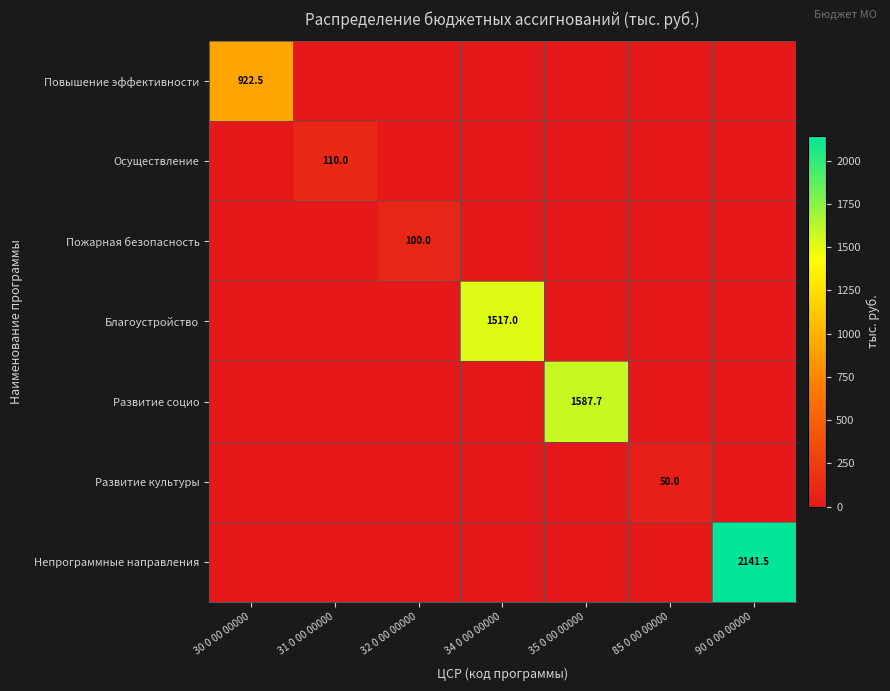

What is the difference between the highest and lowest values at 34 0 00 00000?

1517.0